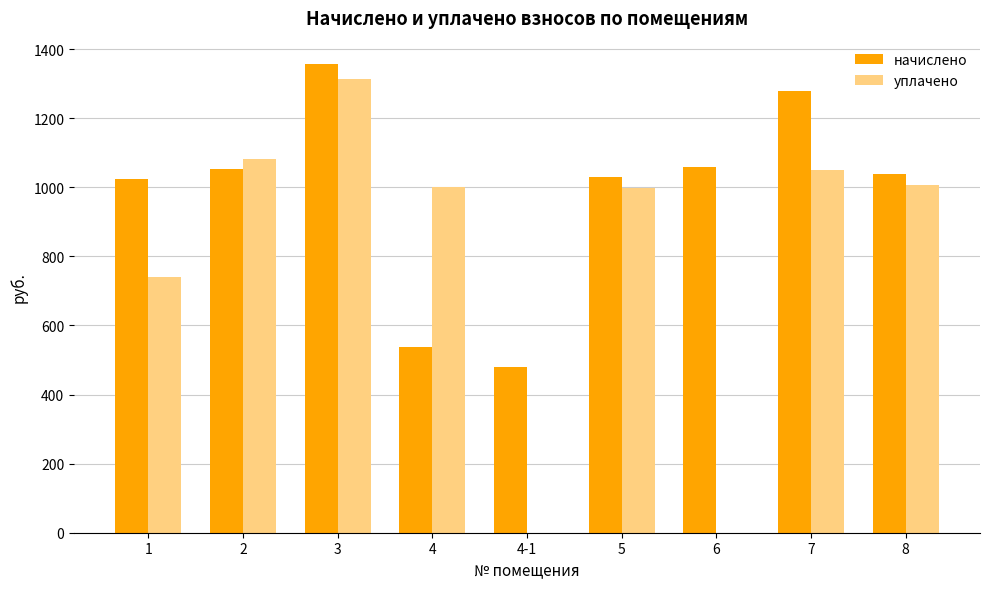

How many categories are shown in the chart?

9